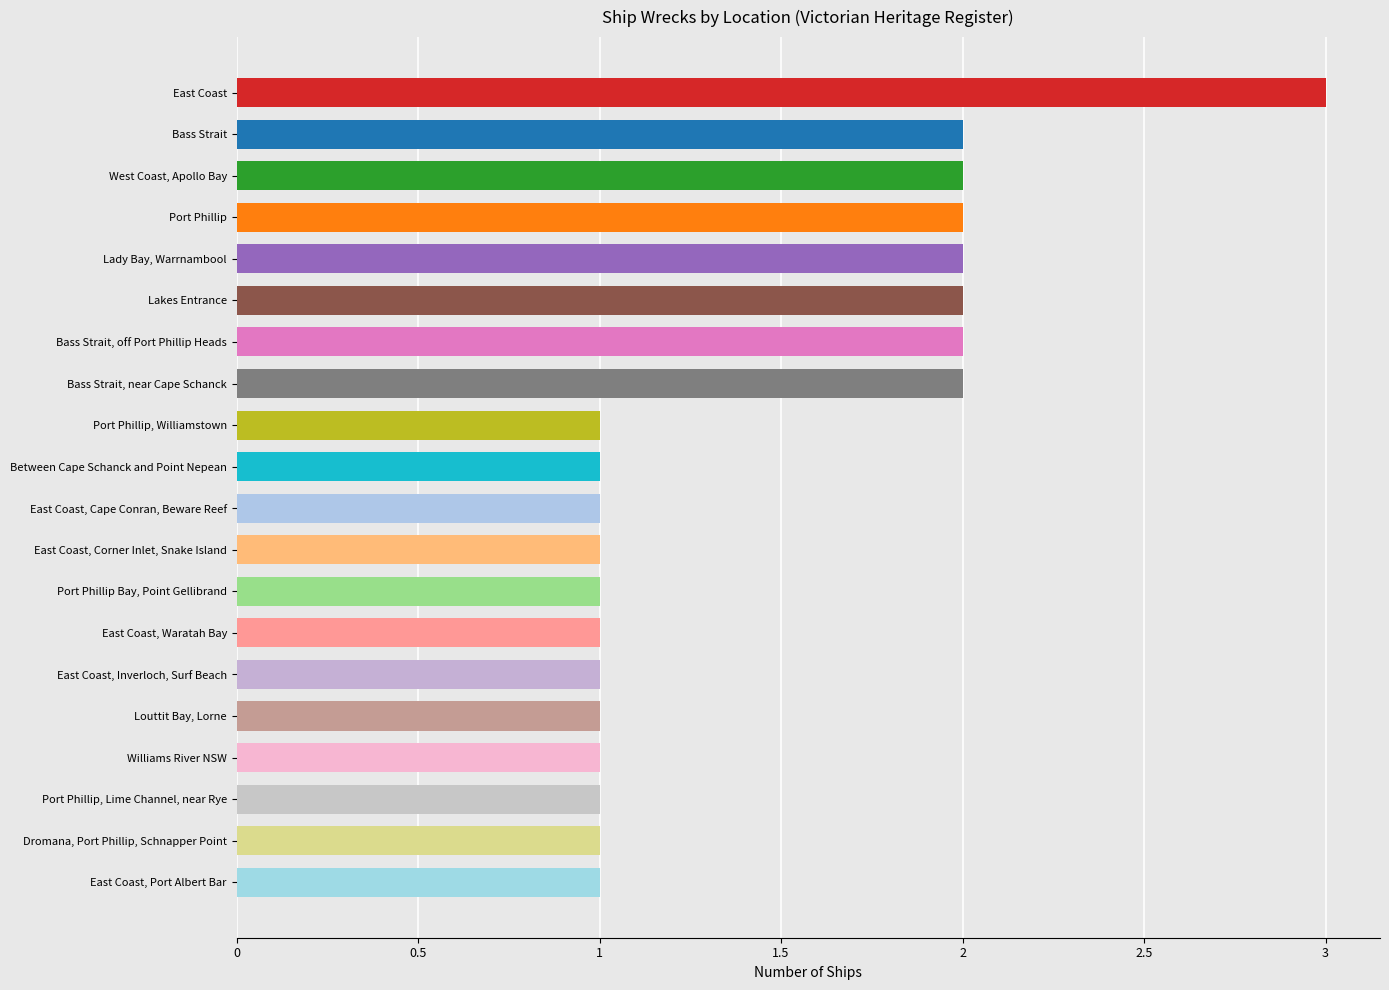

What is the label of the 2nd bar from the bottom?

Dromana, Port Phillip, Schnapper Point